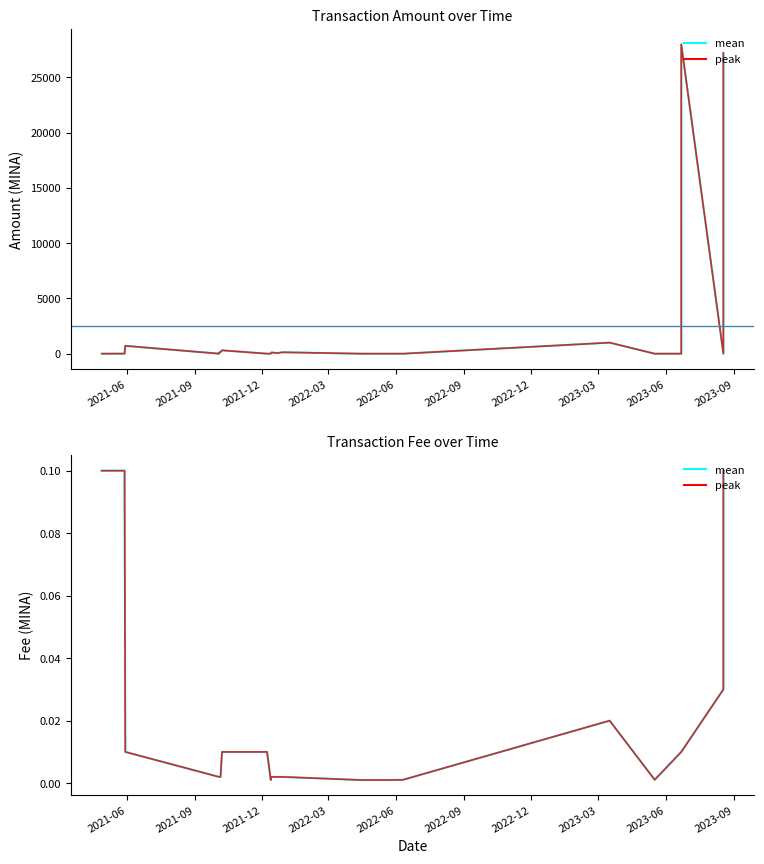

What is the maximum value shown in the chart?

27971.0